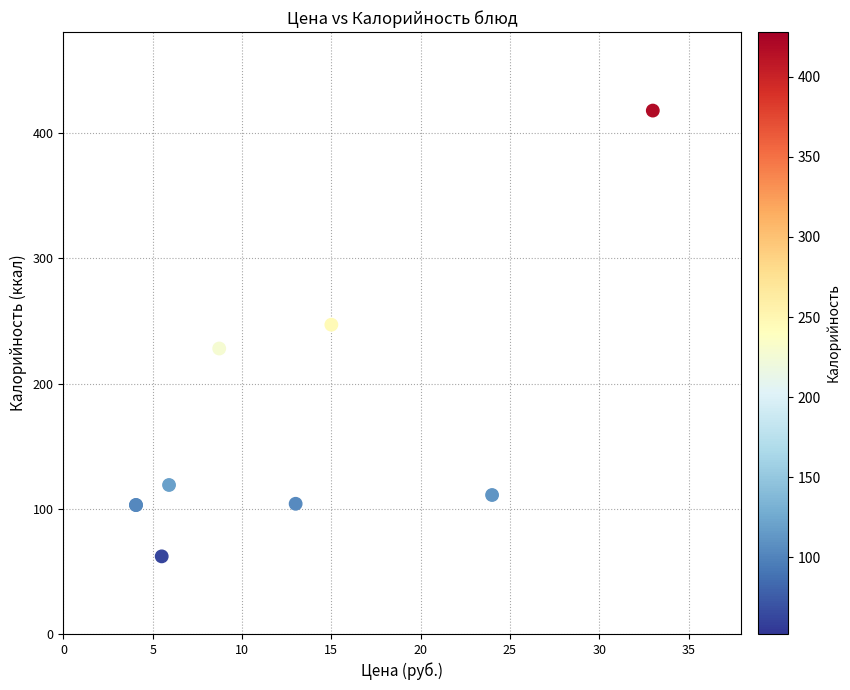

What Y value in the scatter plot is closest to 240?

247